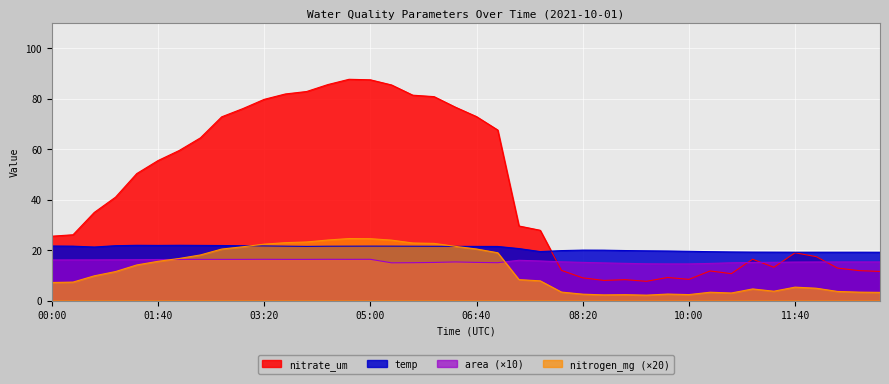

What position from the right is 05:20?

24